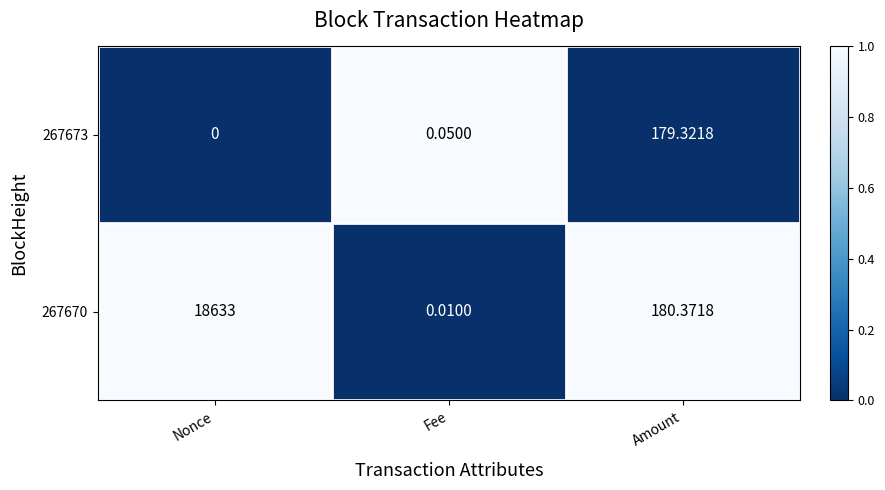

Rank the categories by 267670 value from lowest to highest.

Fee, Amount, Nonce